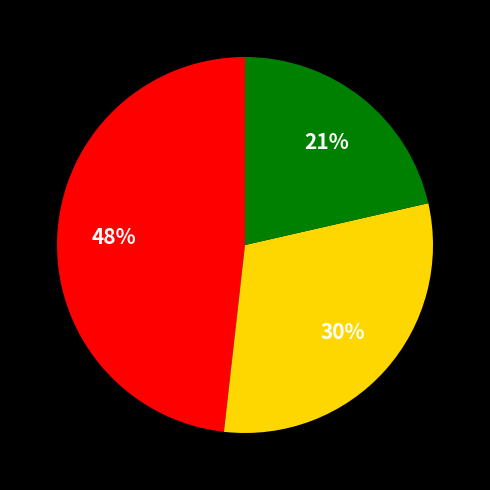

To the nearest percent, what is the average slice percentage?

33%